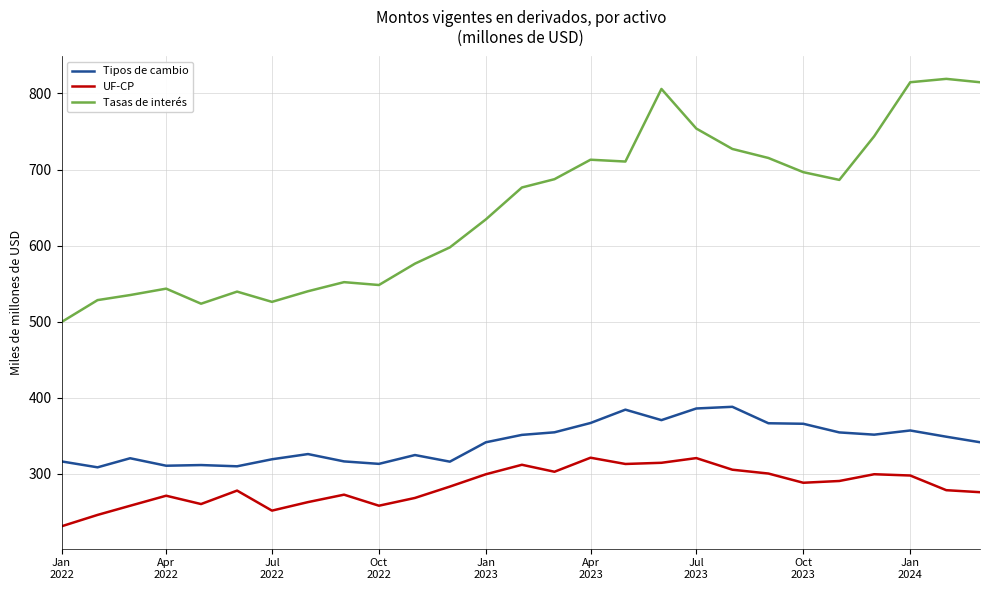

What are all the series names shown in the legend?

Tipos de cambio, UF-CP, Tasas de interés